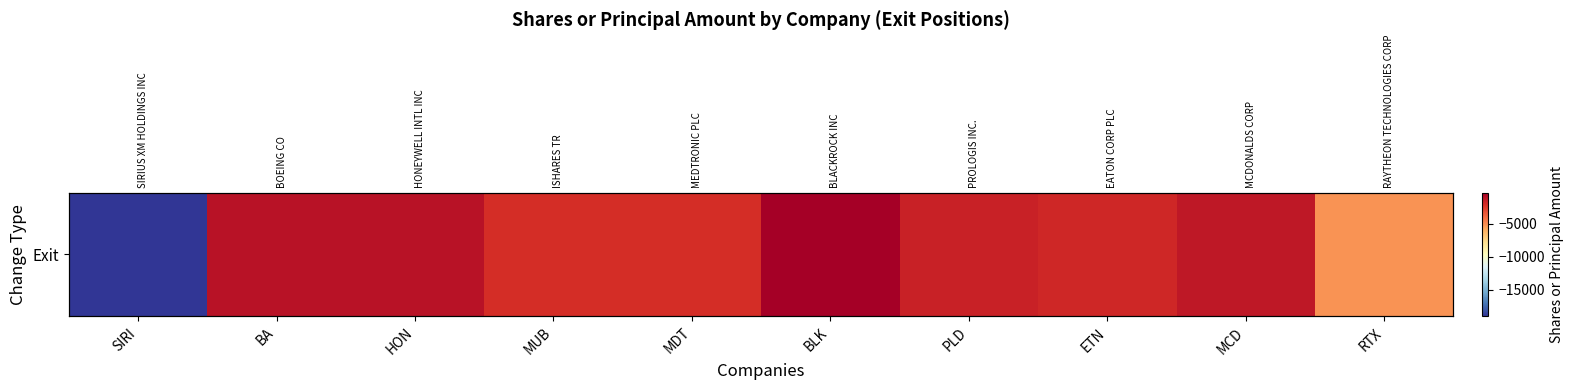

What value does the data have at MDT, to the nearest 50?

-2100